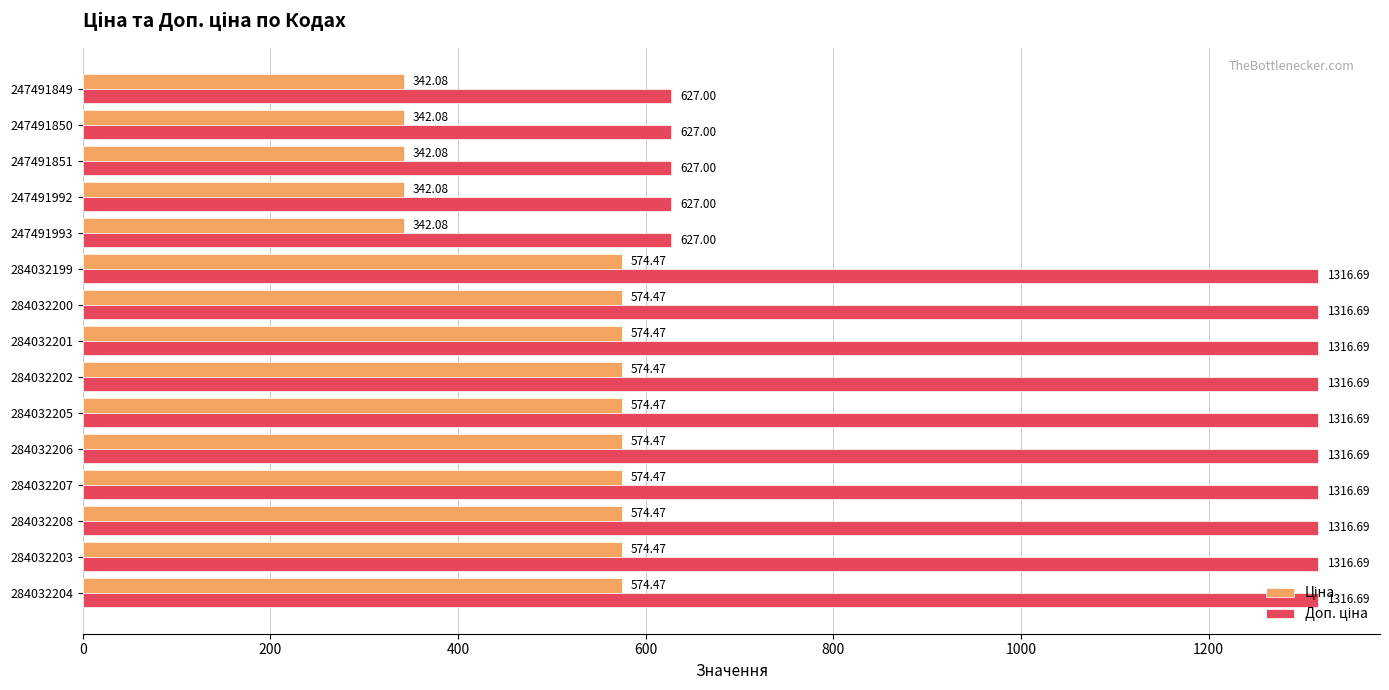

What is the smallest value displayed?

342.1